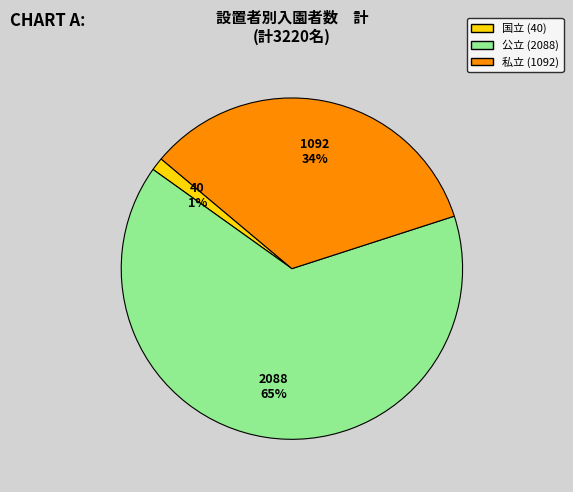

Between 公立 and 私立, which is larger?

公立